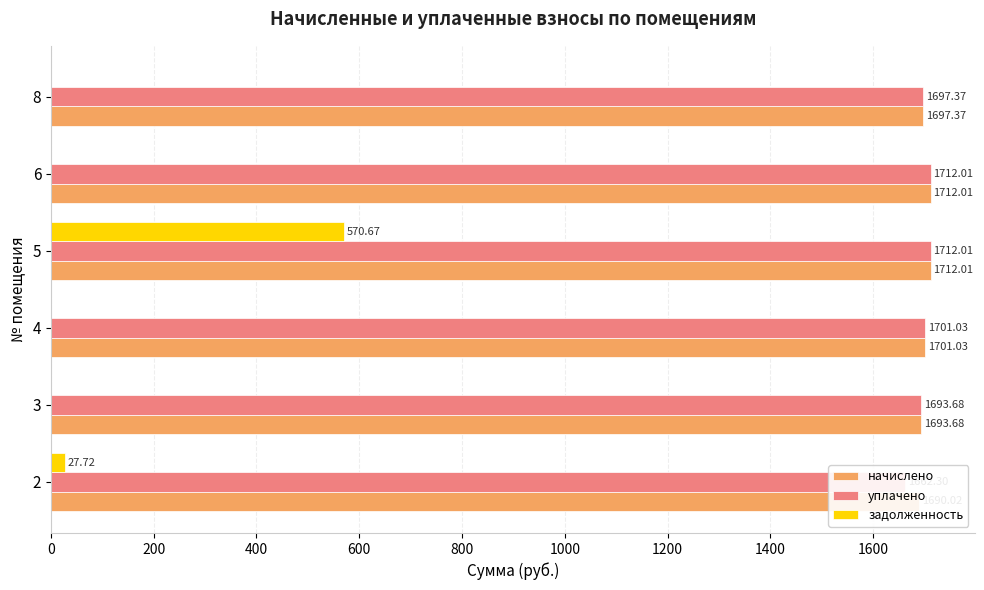

What are all the series names shown in the legend?

начислено, уплачено, задолженность